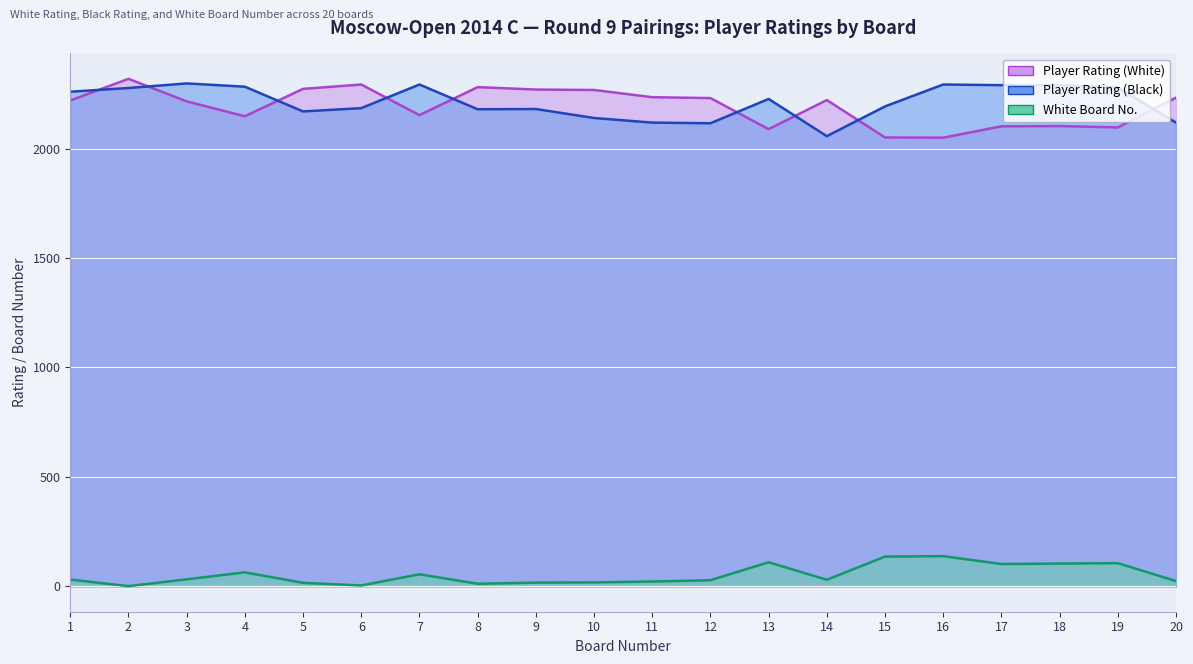

At which label does Player Rating (Black) first exceed 2227?

1